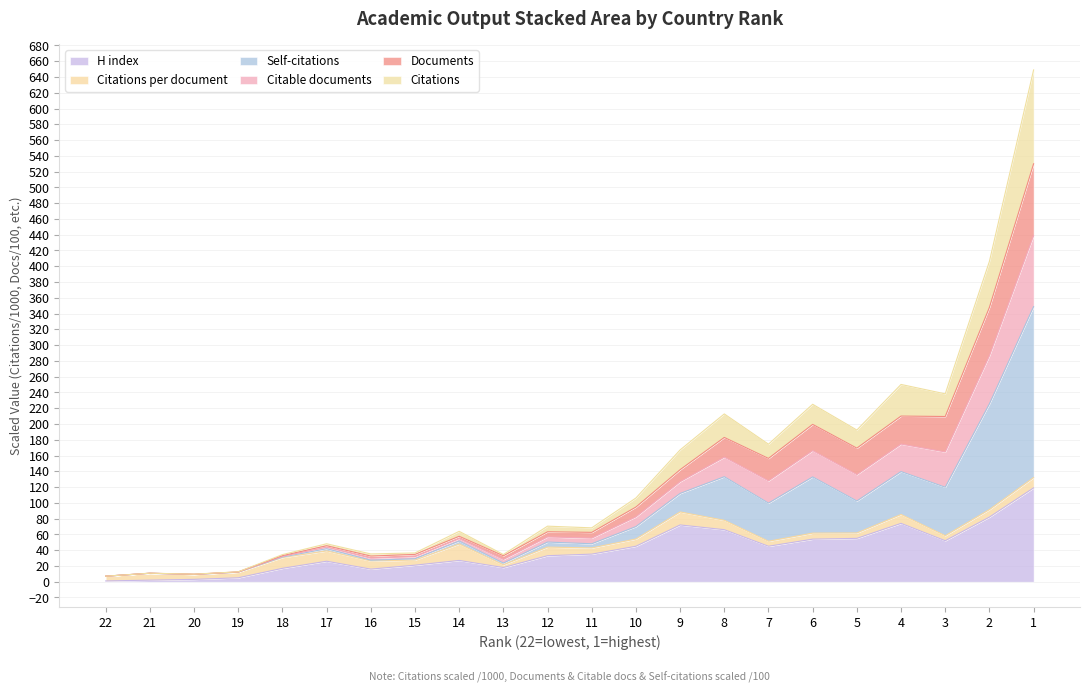

What is the highest value of the H index series?

119.0